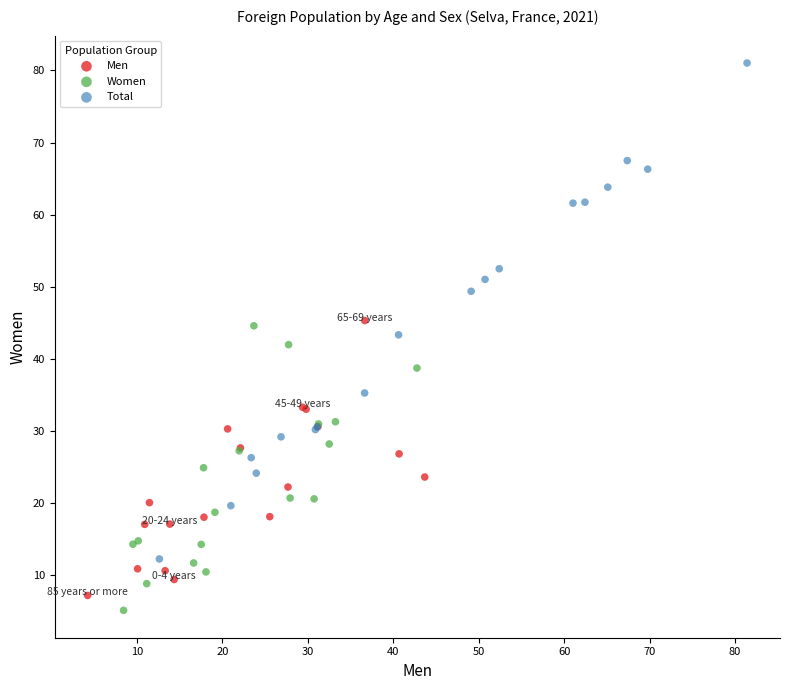

Which series has the widest spread of Y values?

Total